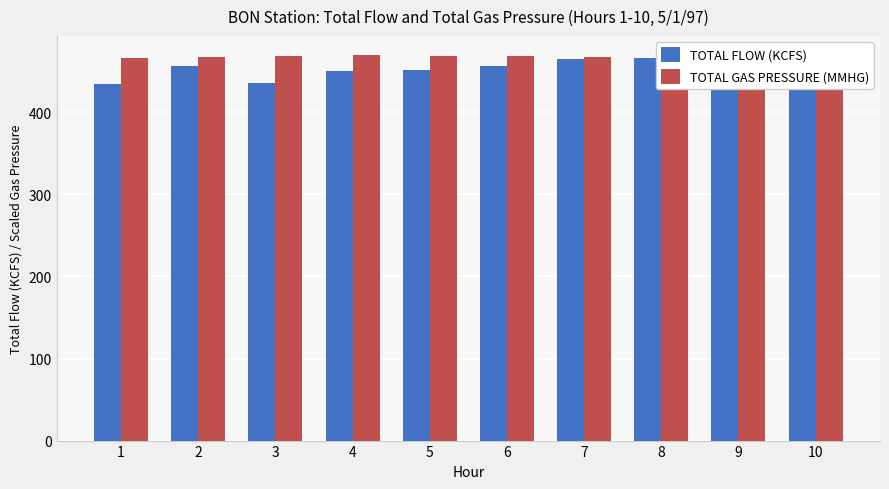

Rank the series at 6 from highest to lowest value.

TOTAL GAS PRESSURE (MMHG), TOTAL FLOW (KCFS)